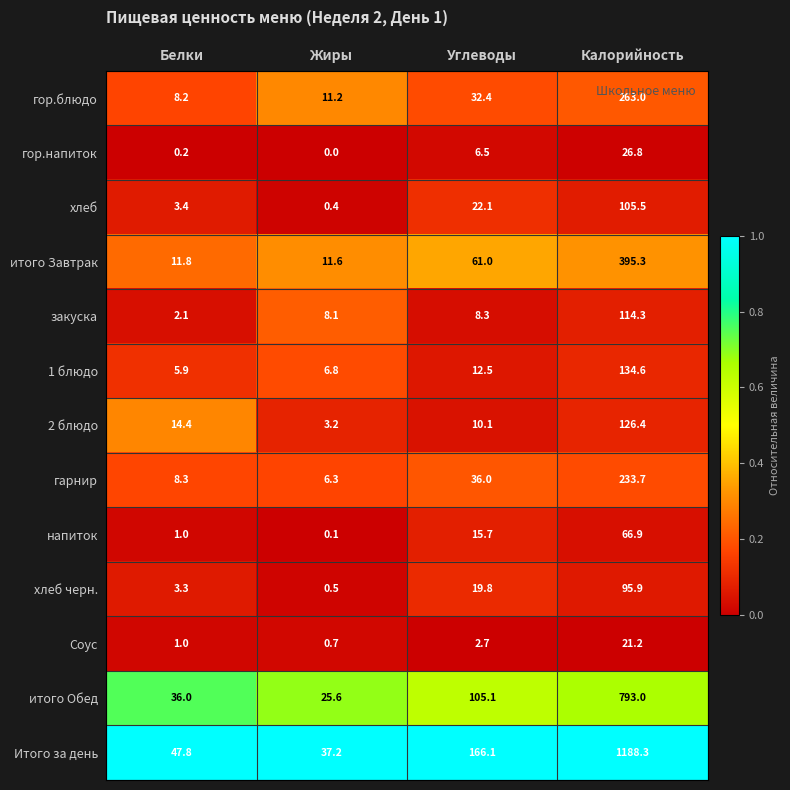

What is the highest value of the напиток series?

66.9